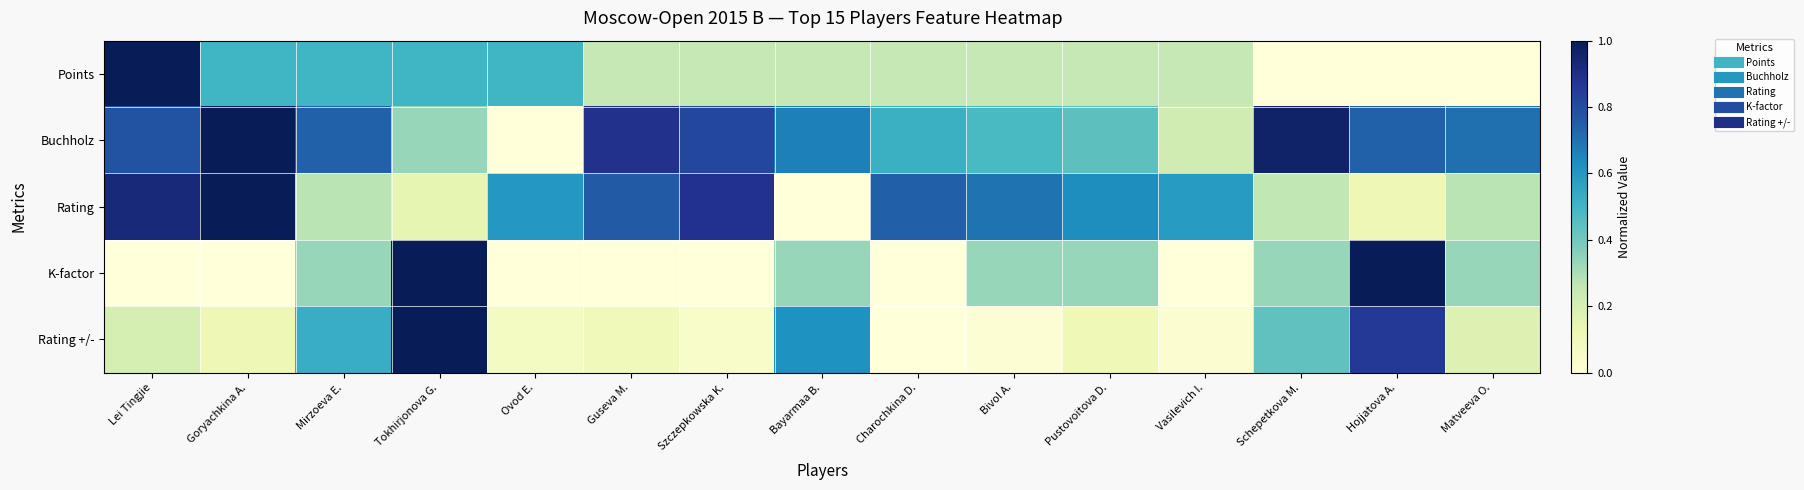

At which category is the sum across all series the highest?

Tokhirjonova G.